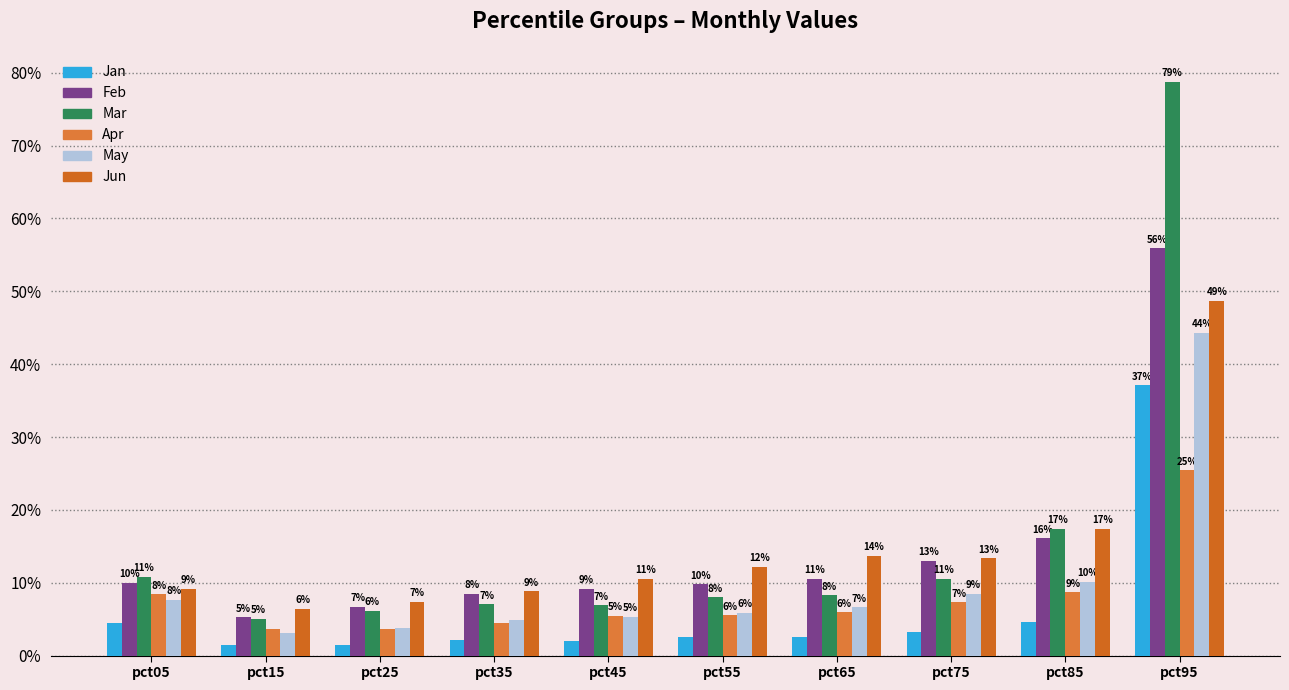

The value of May at pct95 is 0.4. True or false?

True